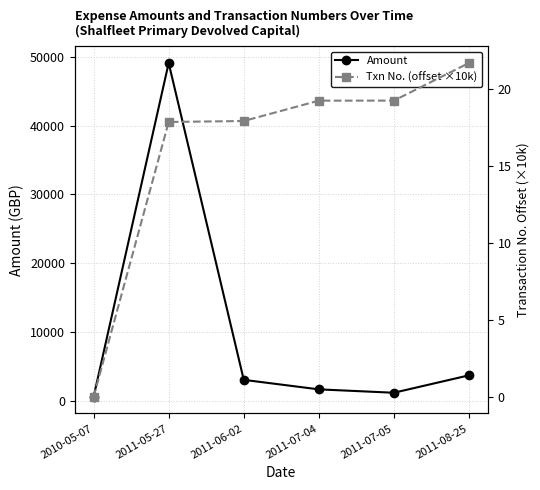

True or false: Txn No. (offset ×10k) and Amount intersect in this chart.

False